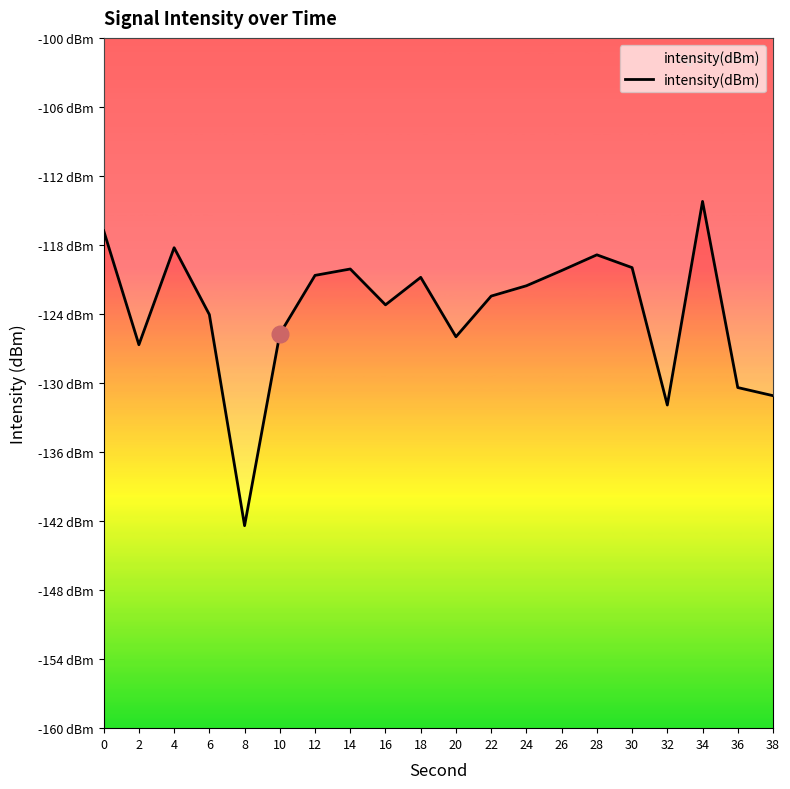

Does the chart have visible grid lines?

No